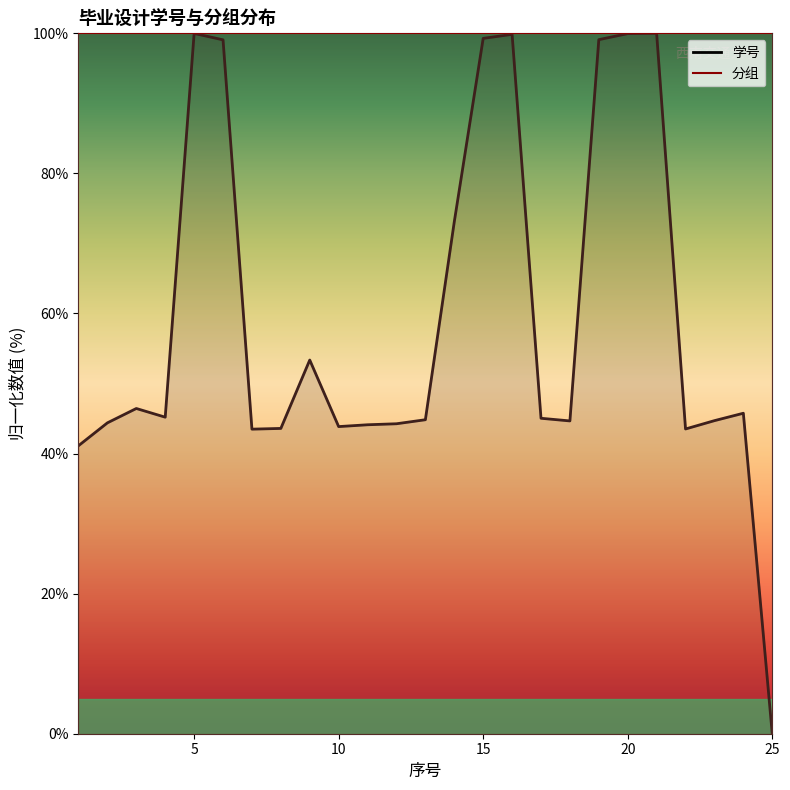

How many interior local peaks (higher than both neighbors) does the data have?

6